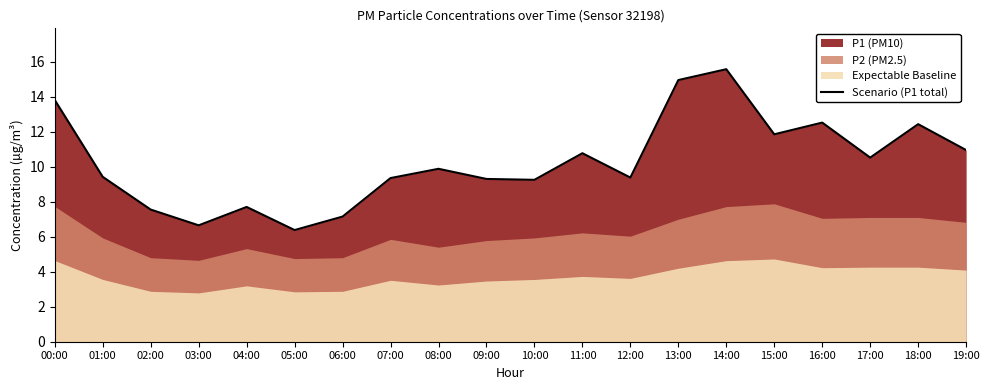

What is the change in value from 02:00 to 16:00?

+5.0